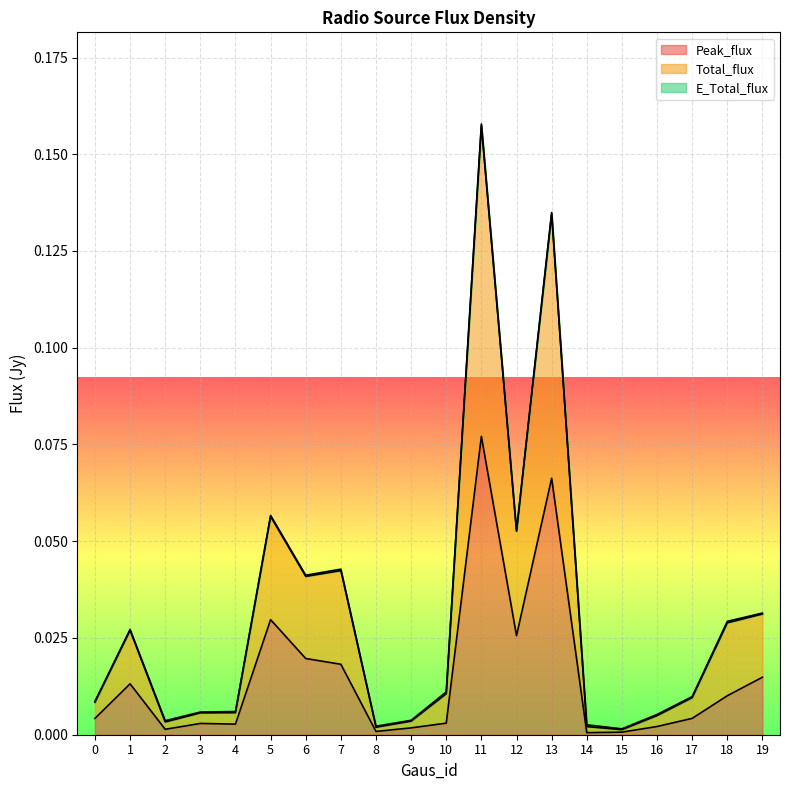

At which category does Total_flux reach its first local valley?

2